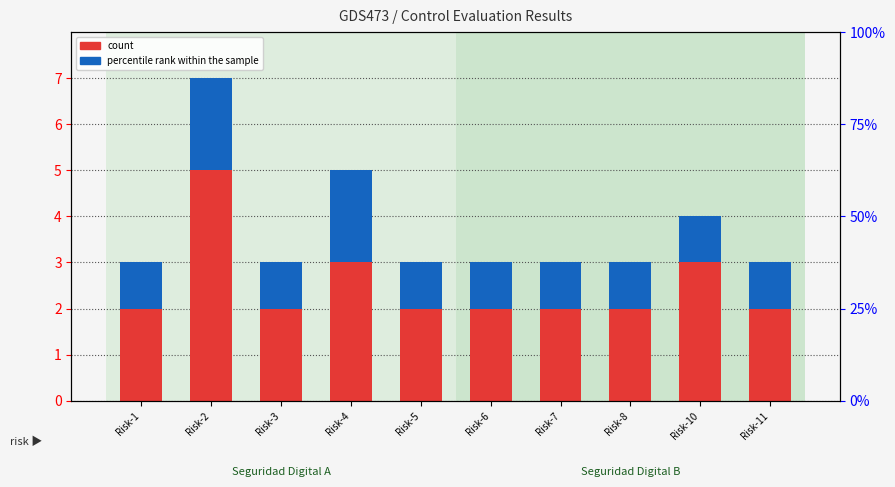

What is the maximum value for count?

5